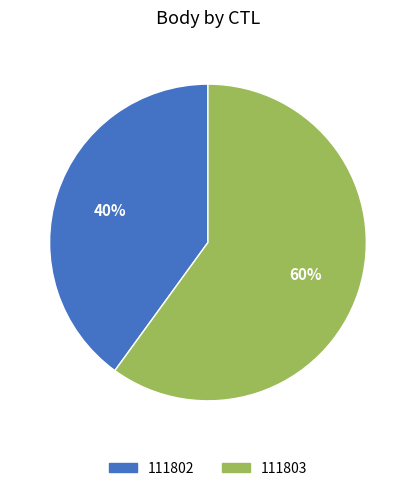

The 111802 slice represents 40% of the pie. True or false?

True